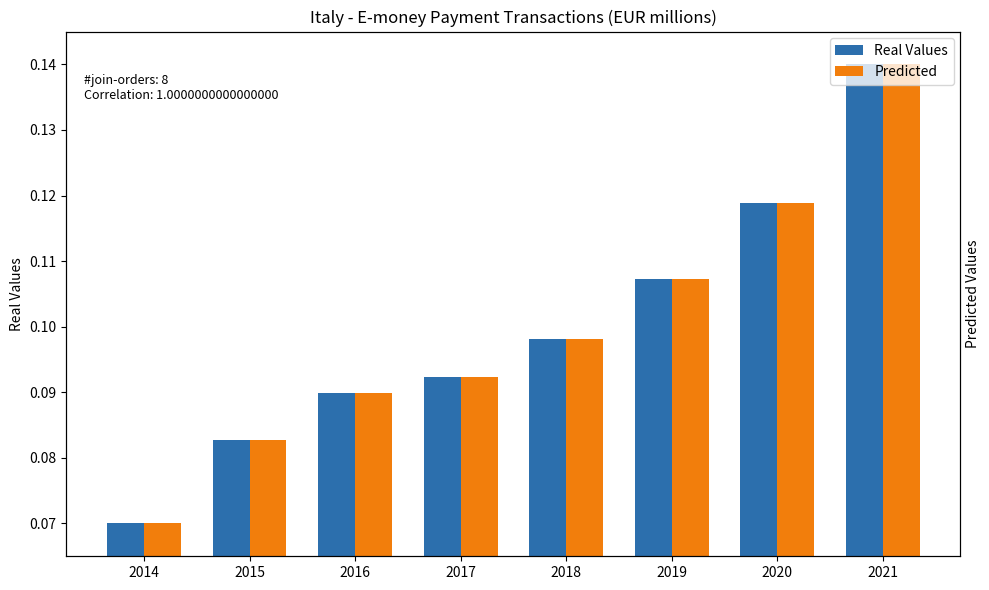

True or false: Predicted has a value of 0.1 at 2015.

True